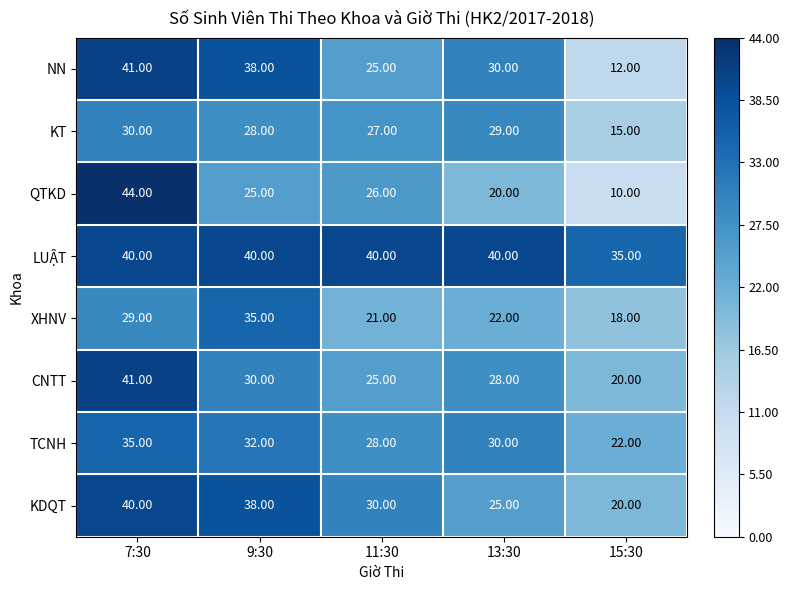

Rank the categories by CNTT value from highest to lowest.

7:30, 9:30, 13:30, 11:30, 15:30